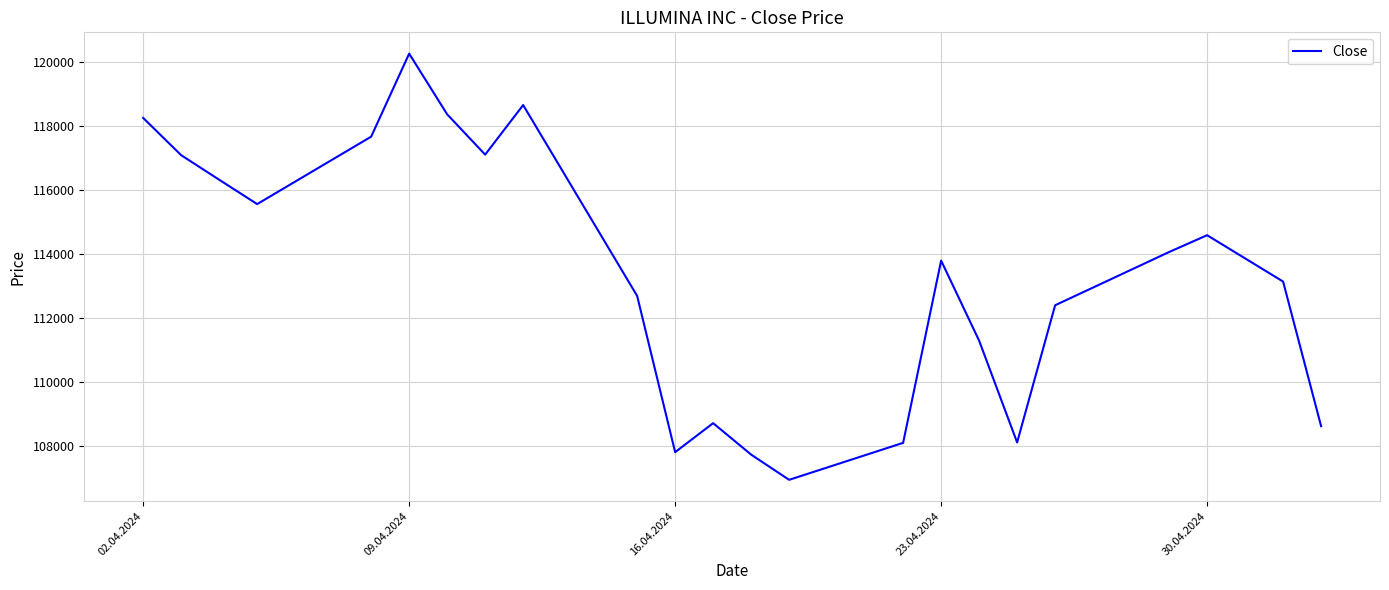

What is the difference between the maximum and minimum values?

13311